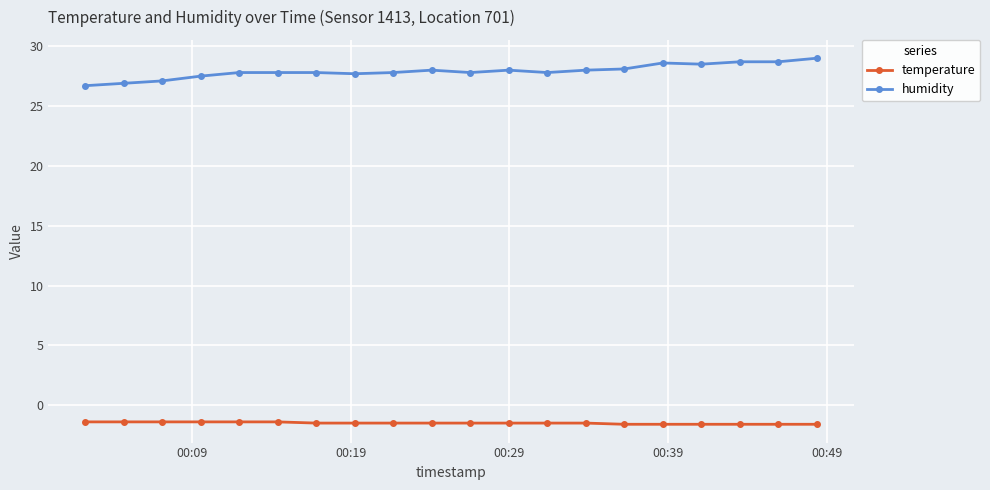

True or false: humidity and temperature cross at least once.

False